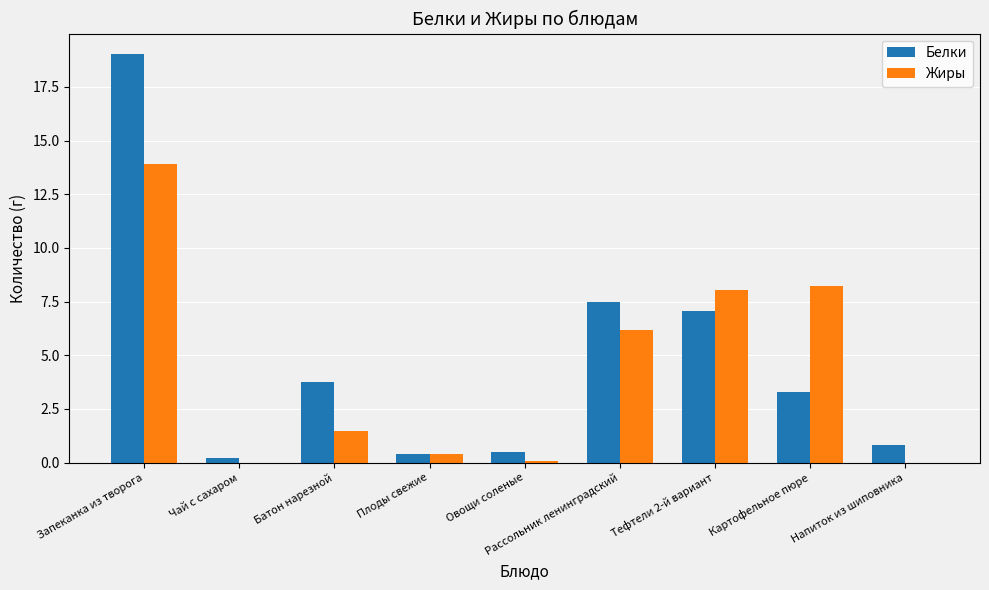

At which category does the chart reach its peak across all series?

Запеканка из творога